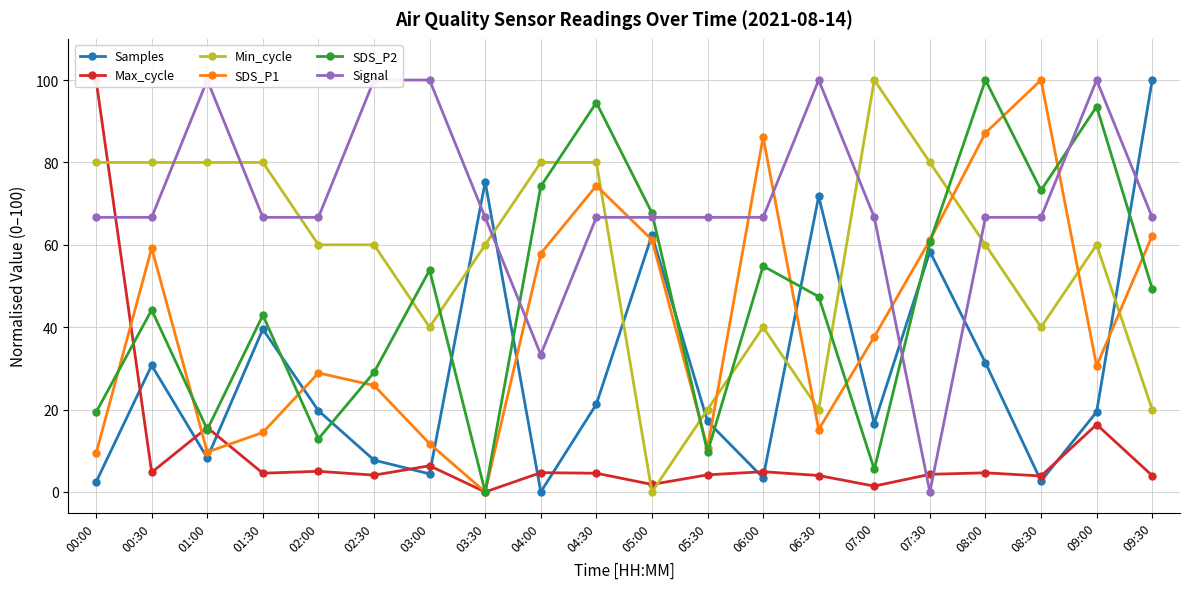

What is the total value across all series at 07:30?

264.4